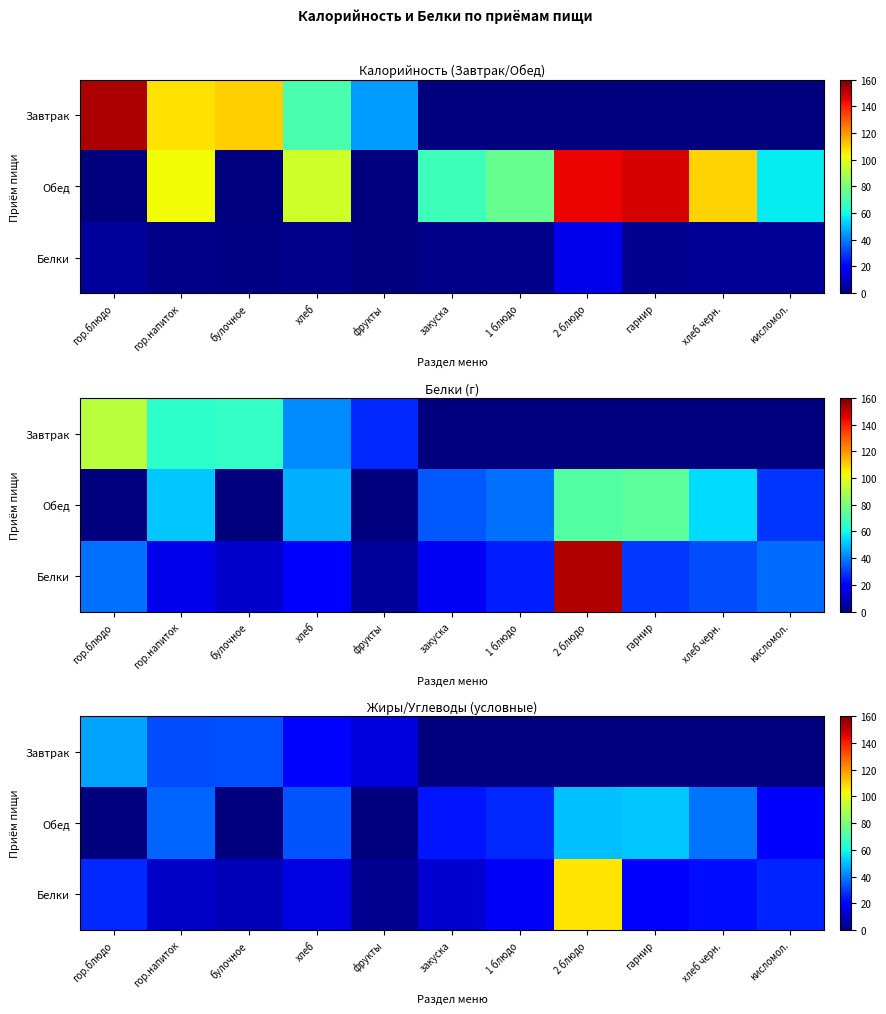

Where is Обед nearest to the value 25?

закуска